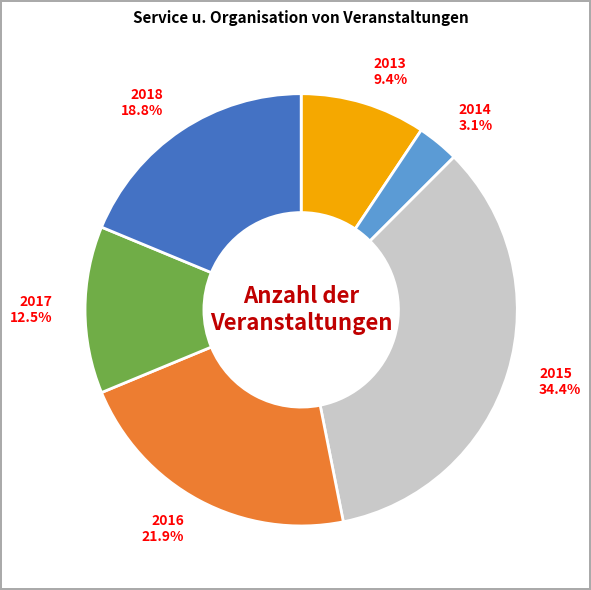

Is it true that 2014 is 3% of the pie?

True